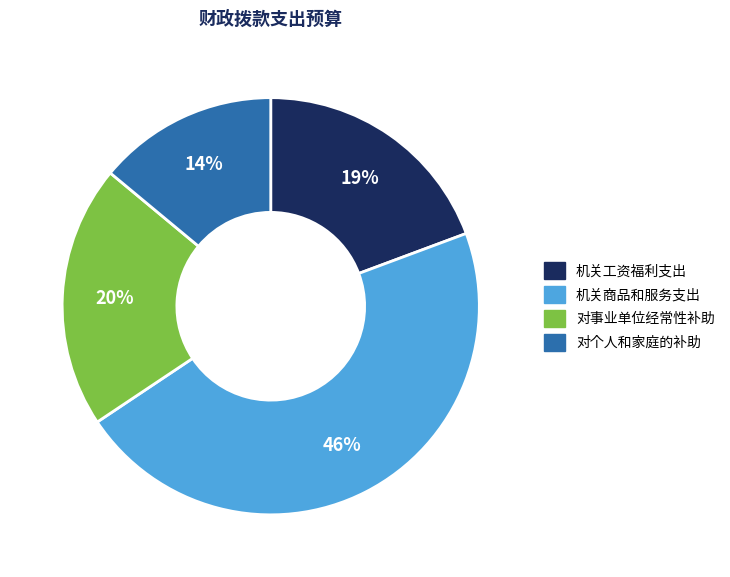

Rank the categories by value from highest to lowest.

机关商品和服务支出, 对事业单位经常性补助, 机关工资福利支出, 对个人和家庭的补助